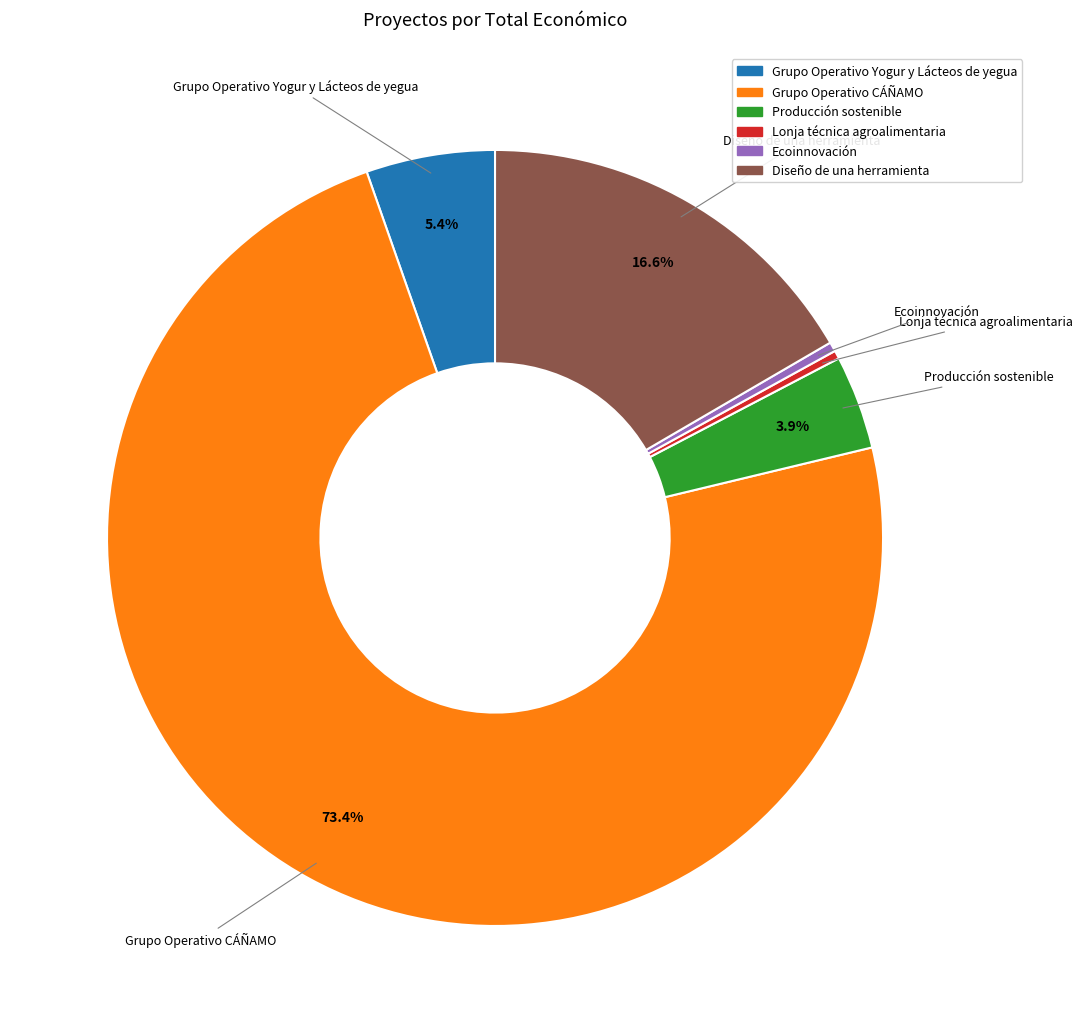

Which category has the biggest portion of the pie?

Grupo Operativo CÁÑAMO